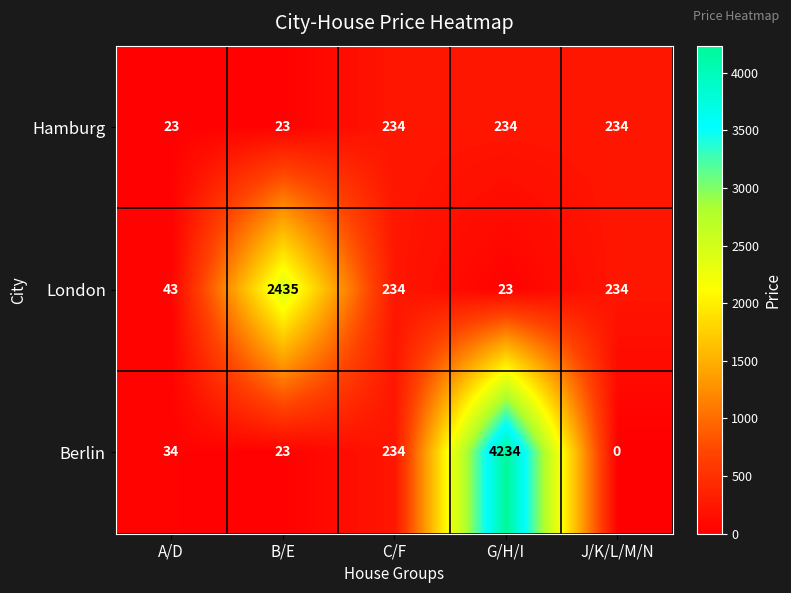

List the series in order of their overall mean, lowest first.

Hamburg, London, Berlin